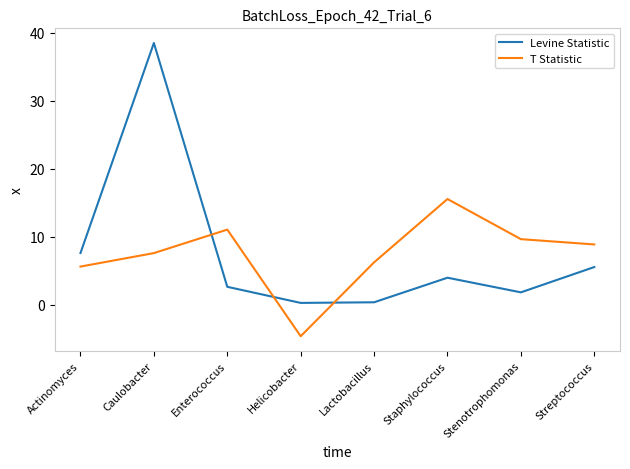

Is it true that T Statistic equals 15.6 at Staphylococcus?

True